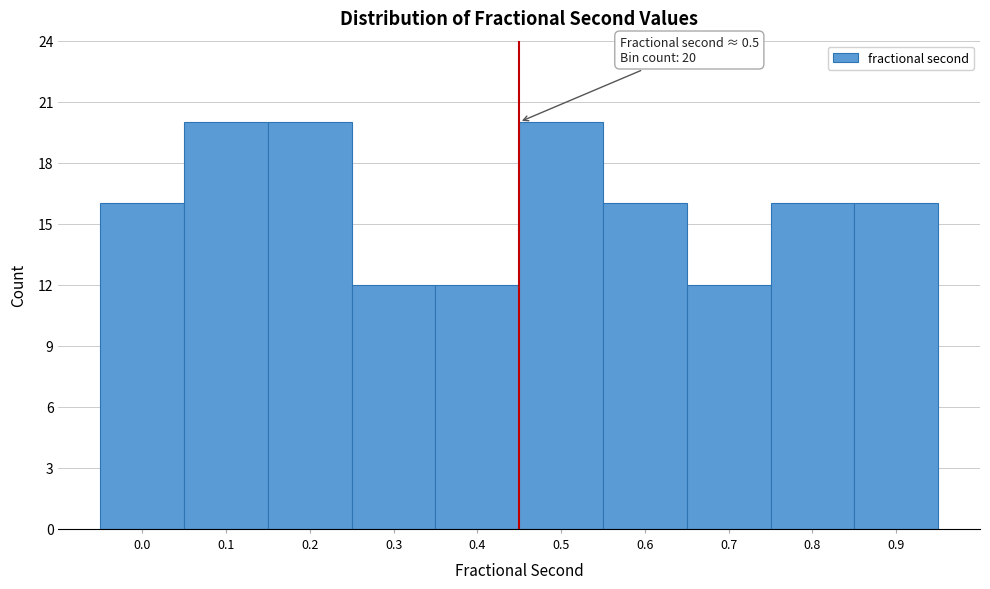

Reading left to right, what are all the values shown in this chart?

16	20	20	12	12	20	16	12	16	16